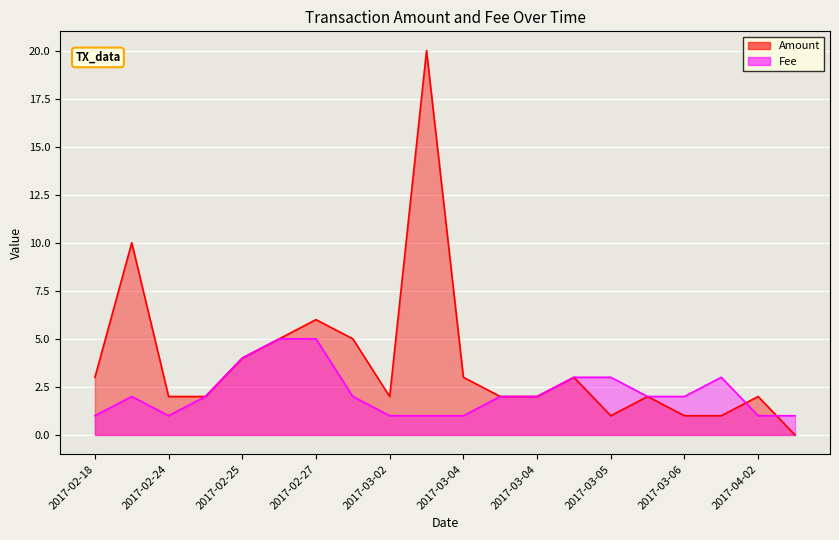

Is it true that Fee equals 1.0 at 2017-03-04?

True